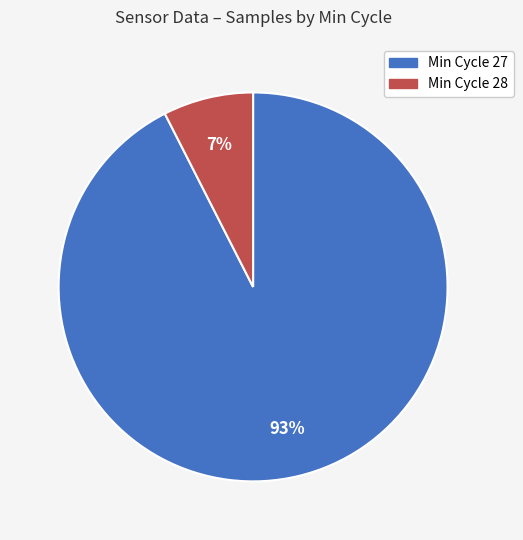

To the nearest percent, what is the average slice percentage?

50%